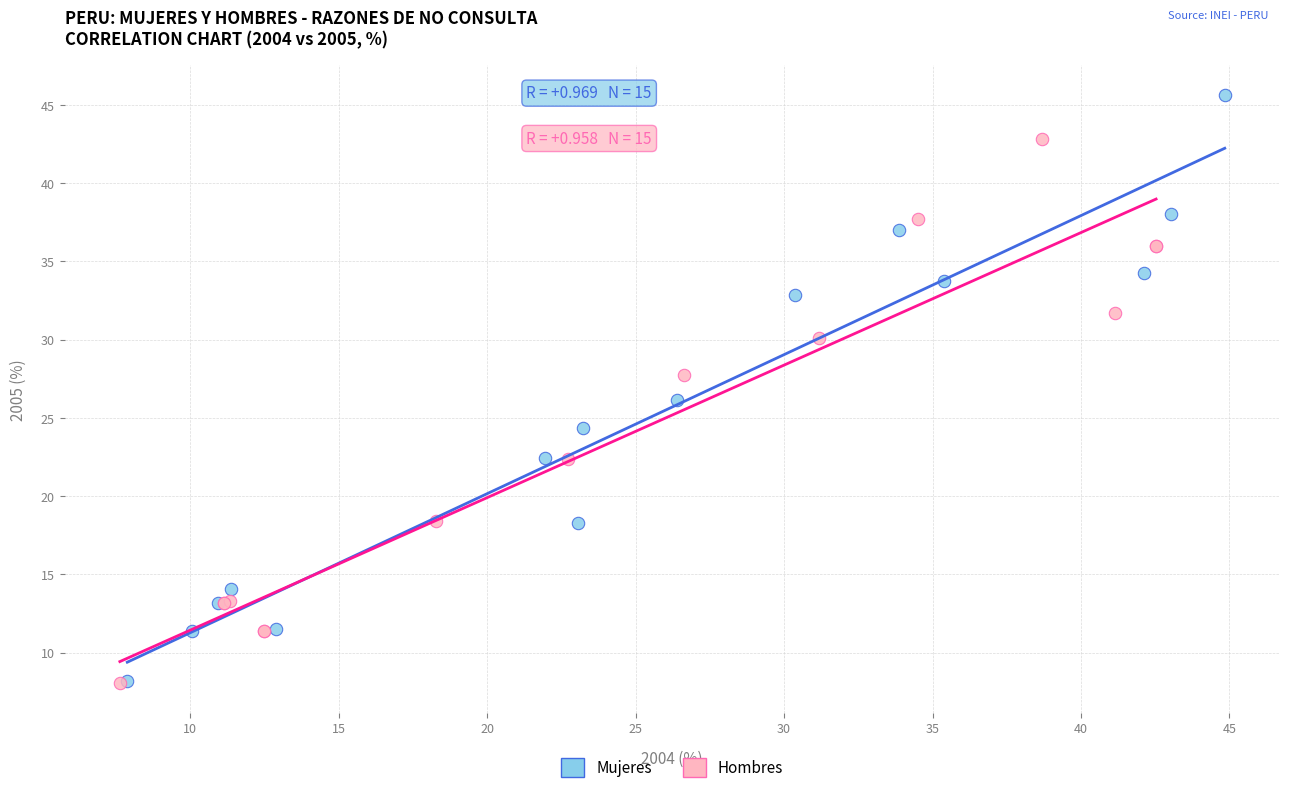

Which series has the largest Y range (max minus min)?

Mujeres